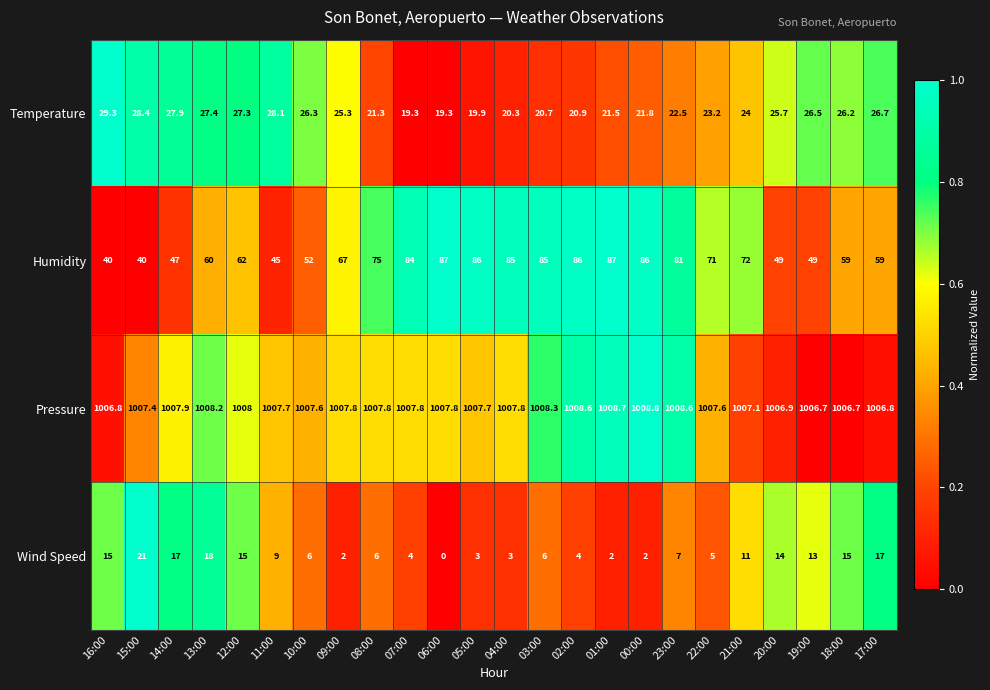

What is the sum of the Temperature values at 03:00 and 00:00?

42.5